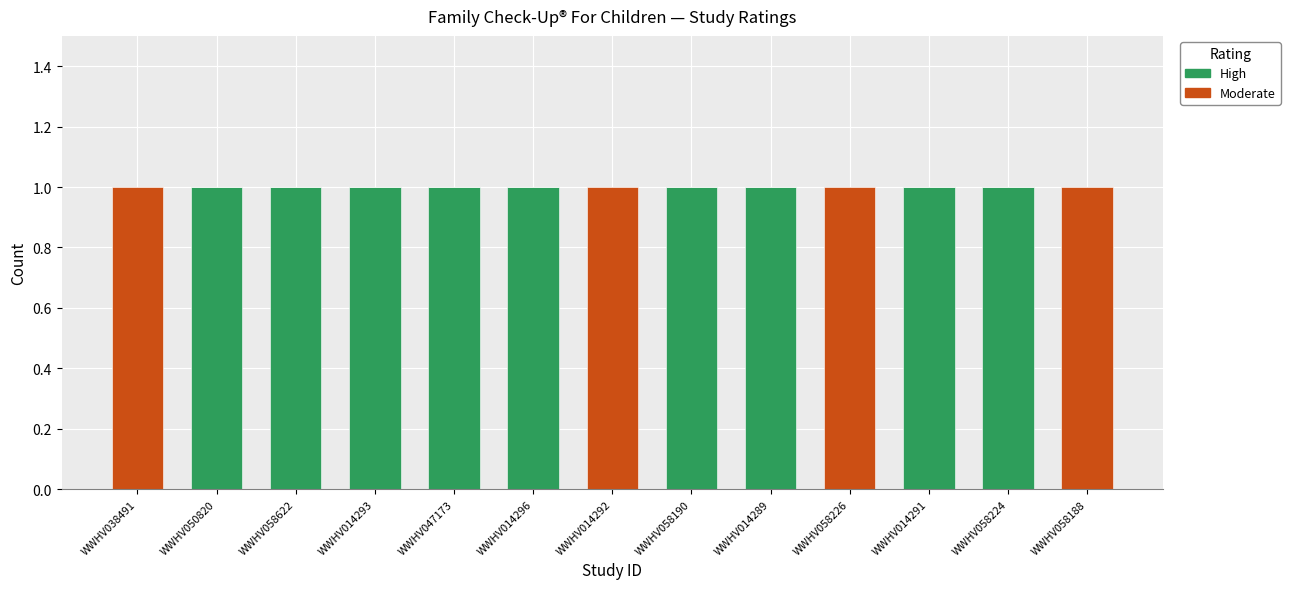

Are the bars horizontal?

No